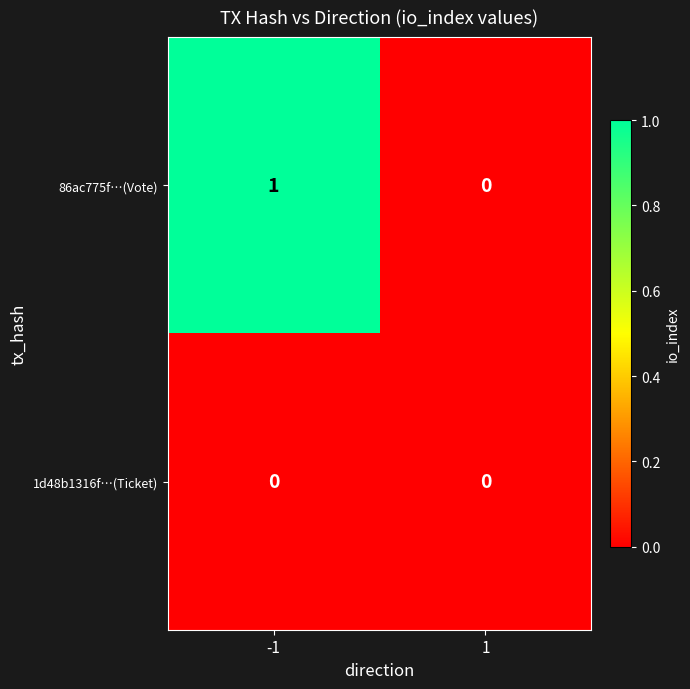

Which series has the largest total across all categories?

86ac775f…(Vote)